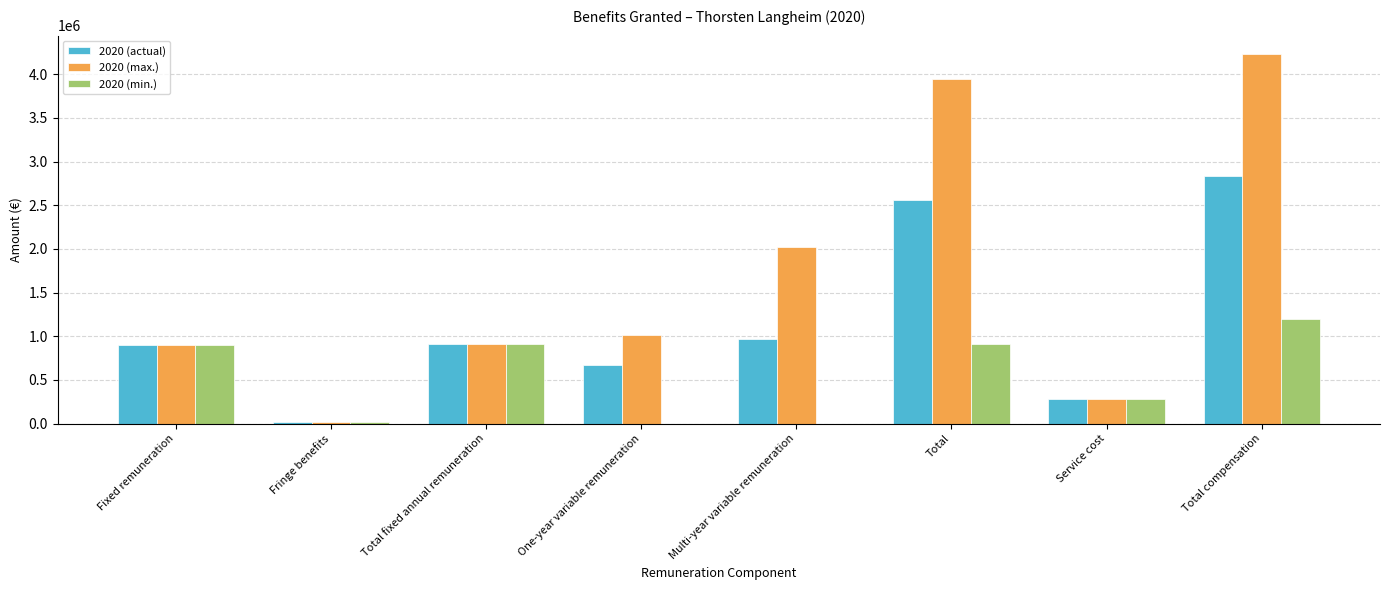

The 2020 (actual) series shows 1334016 at Fixed remuneration. True or false?

False